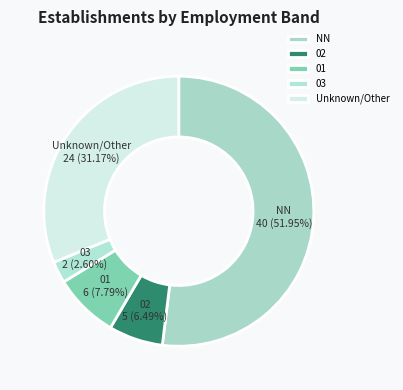

Which slice is the smallest?

03